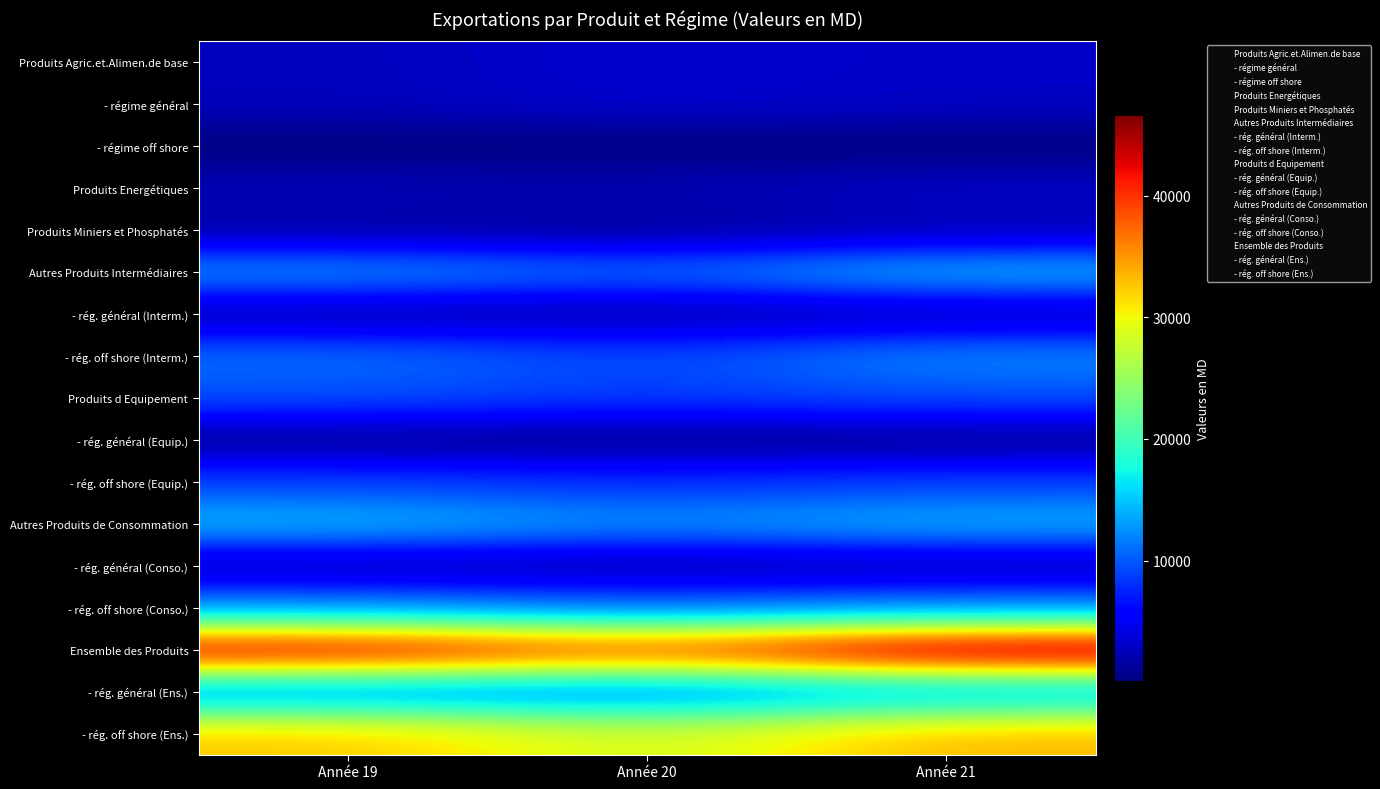

What is the total value across all series at Année 20?

151438.1